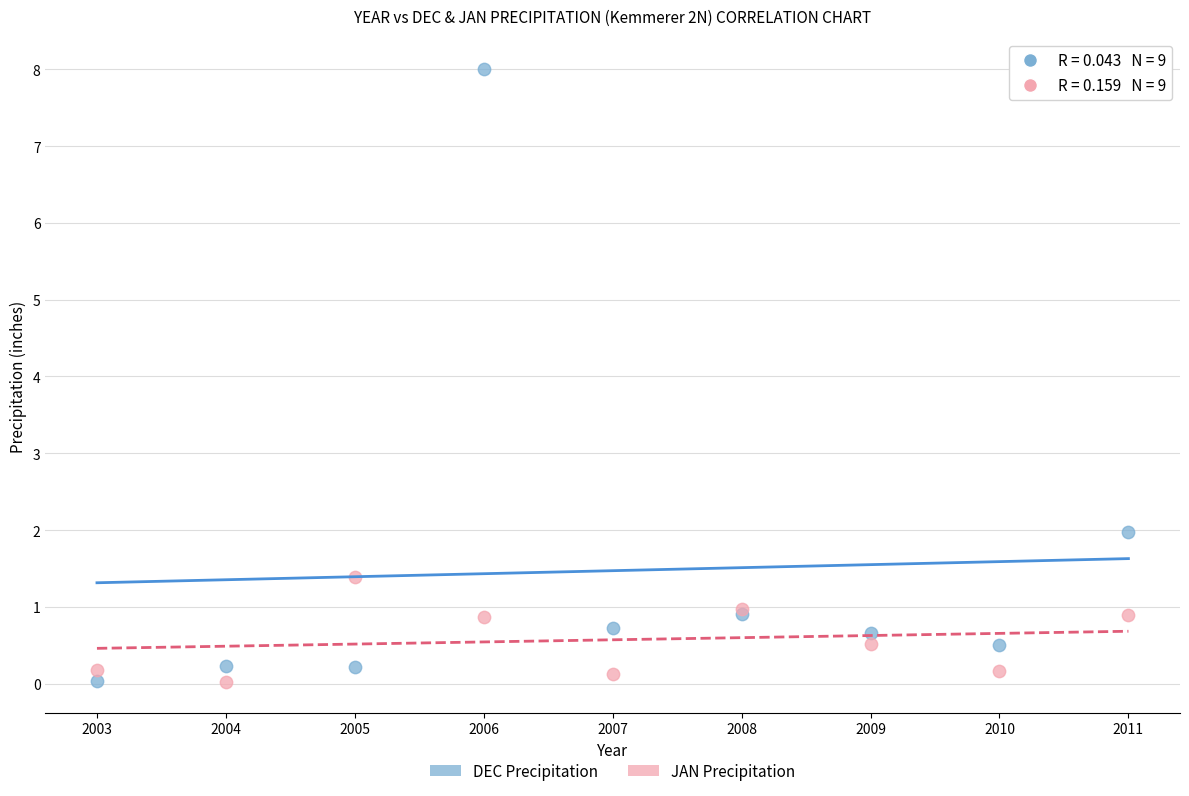

Across all series, what Y value is closest to 4?

2.0